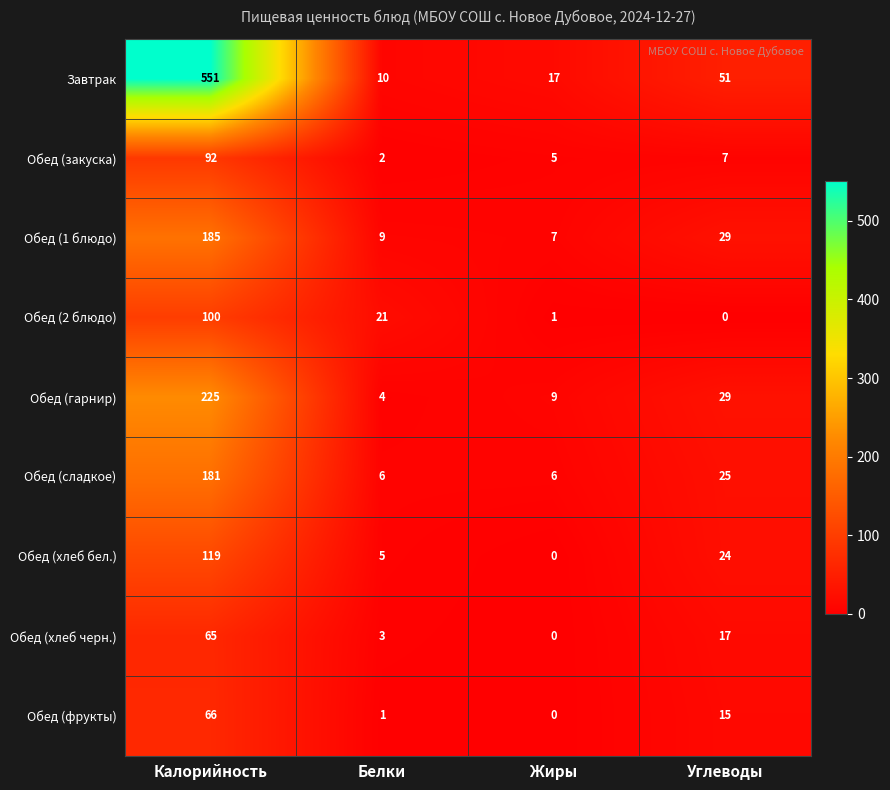

What is the greatest value displayed?

551